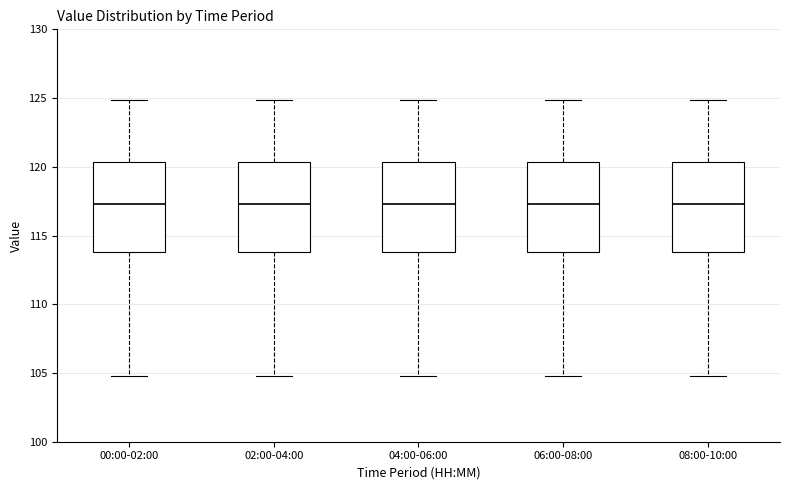

Reading left to right, read every box against the y-axis: the position of its median line, the range the box covers, and the ends of its whiskers. The values are not printed on the chart, so give them approximately, as read against the axis.

00:00-02:00: median 117.5, box 114.0 to 120.5, whiskers 105.0 to 125.0
02:00-04:00: median 117.5, box 114.0 to 120.5, whiskers 105.0 to 125.0
04:00-06:00: median 117.5, box 114.0 to 120.5, whiskers 105.0 to 125.0
06:00-08:00: median 117.5, box 114.0 to 120.5, whiskers 105.0 to 125.0
08:00-10:00: median 117.5, box 114.0 to 120.5, whiskers 105.0 to 125.0